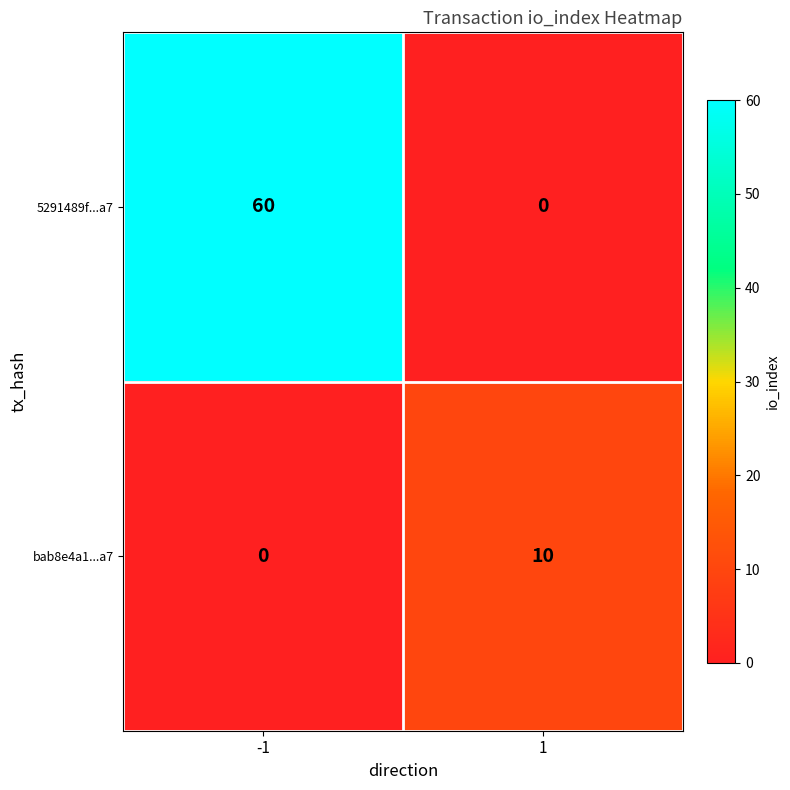

At which category does the chart reach its peak across all series?

-1